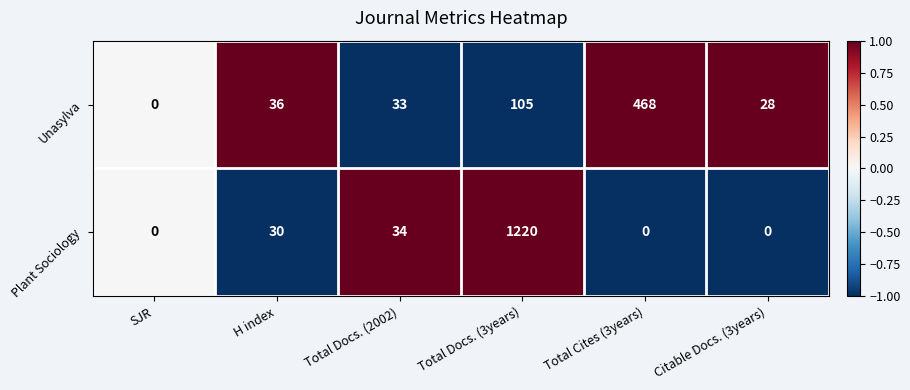

Reading left to right, what are all the values shown in this chart?

Unasylva: SJR=0	H index=36	Total Docs. (2002)=33	Total Docs. (3years)=105	Total Cites (3years)=468	Citable Docs. (3years)=28
Plant Sociology: SJR=0	H index=30	Total Docs. (2002)=34	Total Docs. (3years)=1220	Total Cites (3years)=0	Citable Docs. (3years)=0